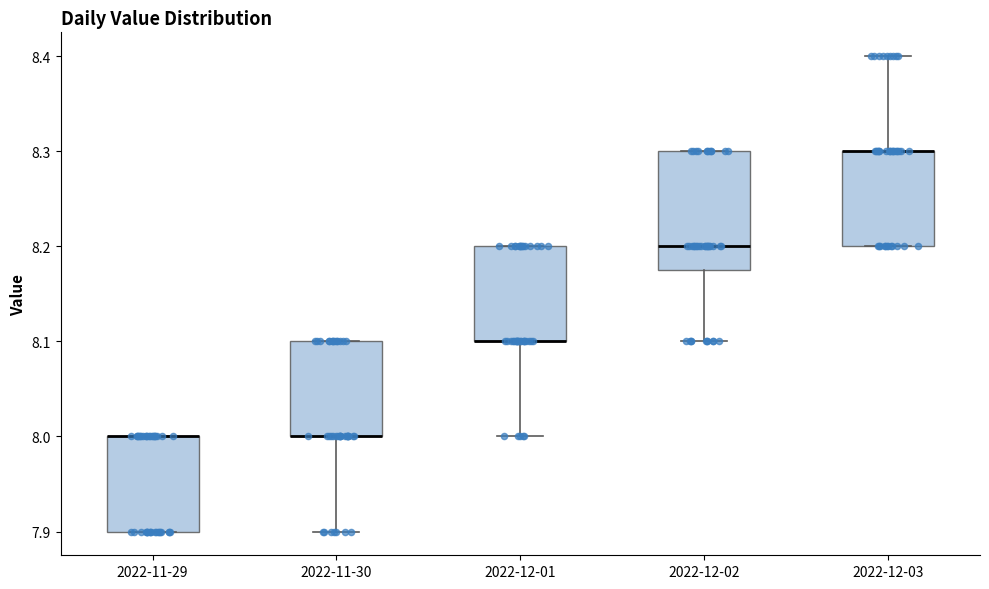

Reading left to right, read every box against the y-axis: the position of its median line, the range the box covers, and the ends of its whiskers. The values are not printed on the chart, so give them approximately, as read against the axis.

2022-11-29: median 8.00 (drawn on the box's upper edge), box 7.90 to 8.00, whiskers 7.90 to 8.00
2022-11-30: median 8.00 (drawn on the box's lower edge), box 8.00 to 8.10, whiskers 7.90 to 8.10
2022-12-01: median 8.10 (drawn on the box's lower edge), box 8.10 to 8.20, whiskers 8.00 to 8.20
2022-12-02: median 8.20, box 8.18 to 8.30, whiskers 8.10 to 8.30
2022-12-03: median 8.30 (drawn on the box's upper edge), box 8.20 to 8.30, whiskers 8.20 to 8.40